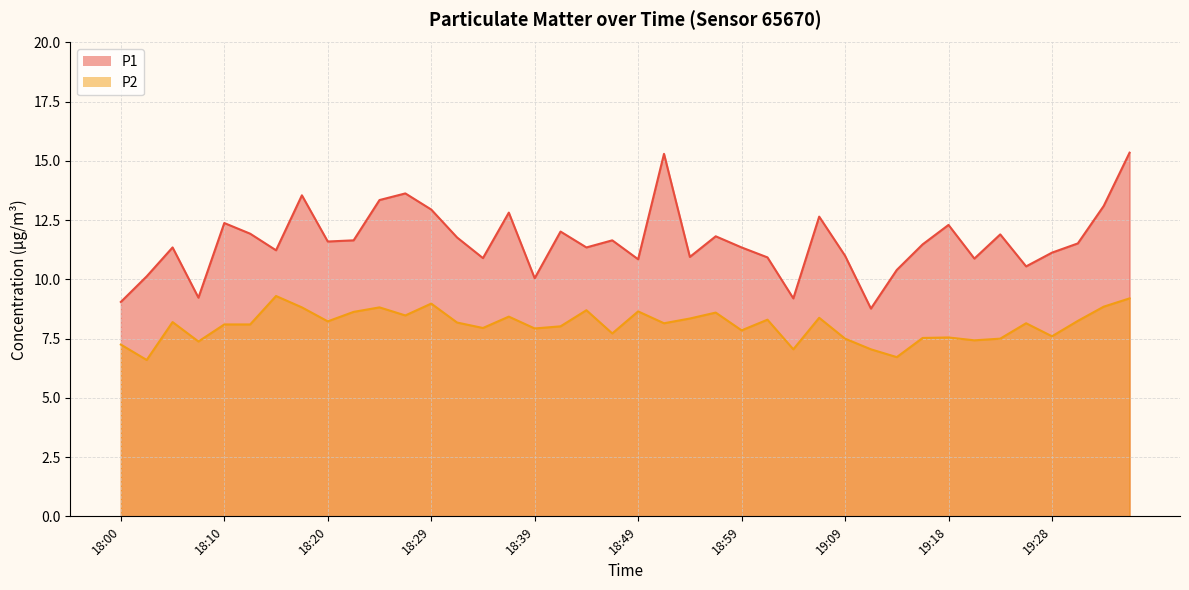

True or false: P1 and P2 intersect in this chart.

False